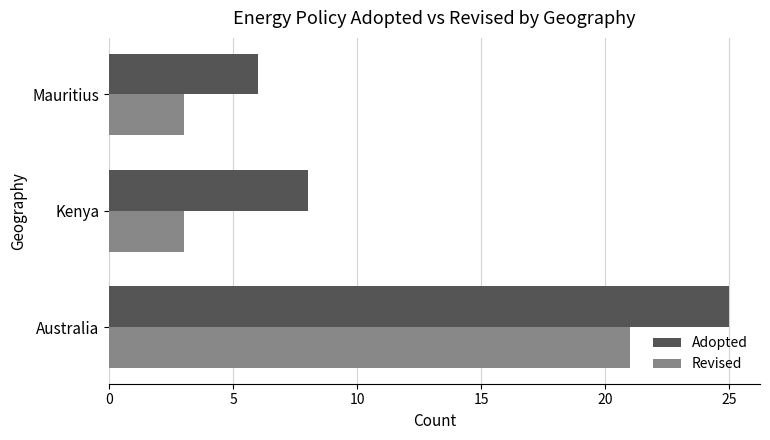

What is the spread (max minus min) of values at Kenya?

5